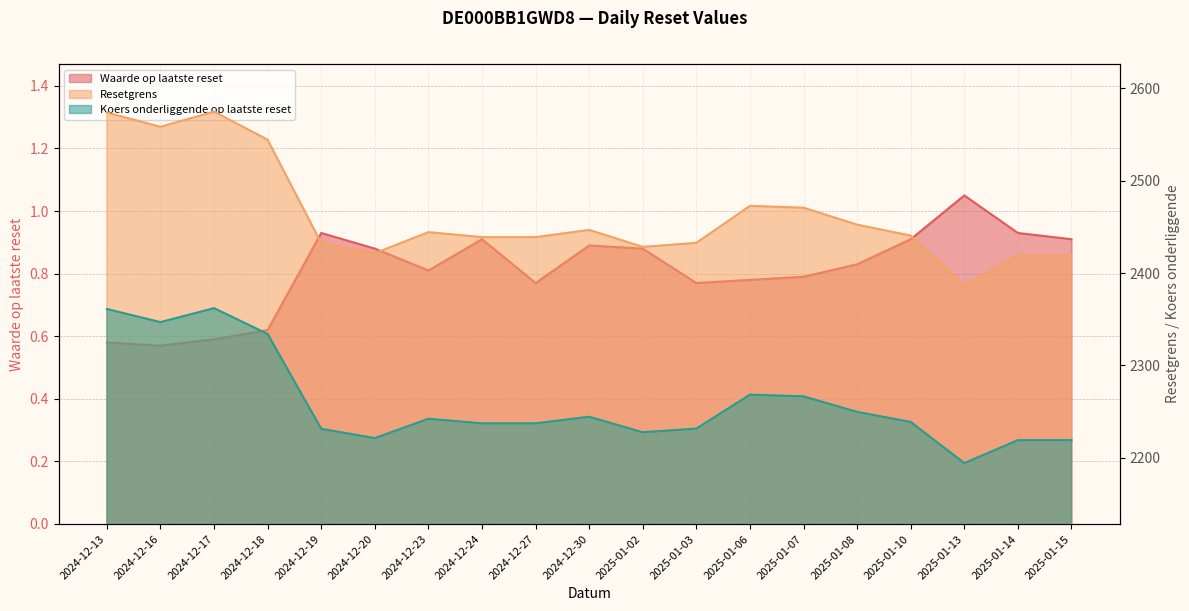

At 2024-12-30, list the series in order from largest to smallest.

Resetgrens, Koers onderliggende op laatste reset, Waarde op laatste reset